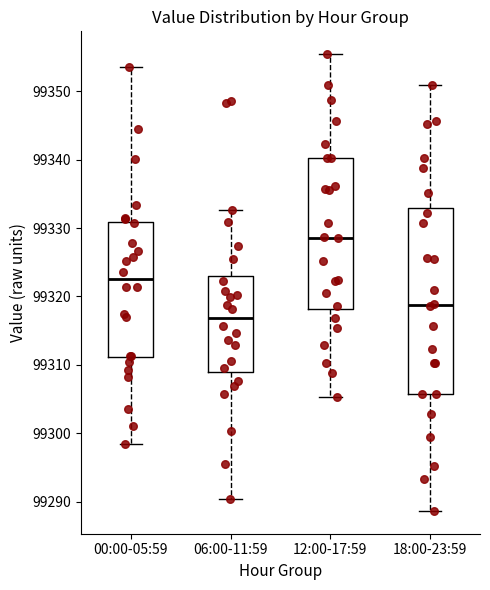

Which box is the tallest, from its lower edge to its upper edge?

18:00-23:59